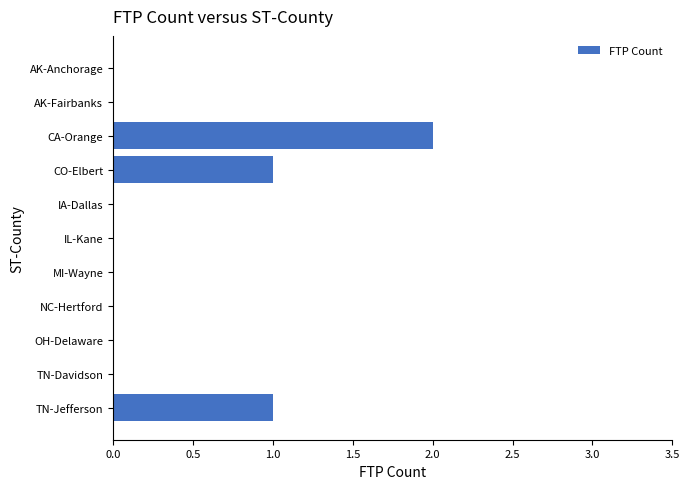

Which label corresponds to the largest value in the chart?

CA-Orange